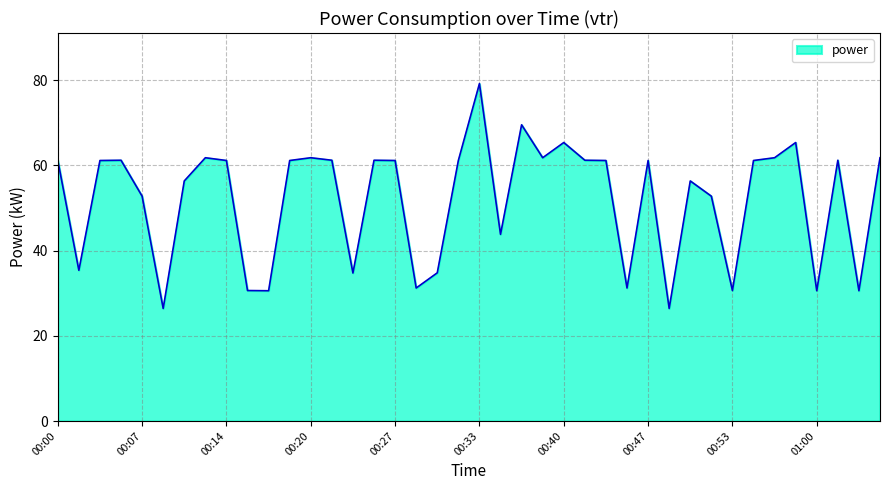

What is the greatest value displayed?

79.2